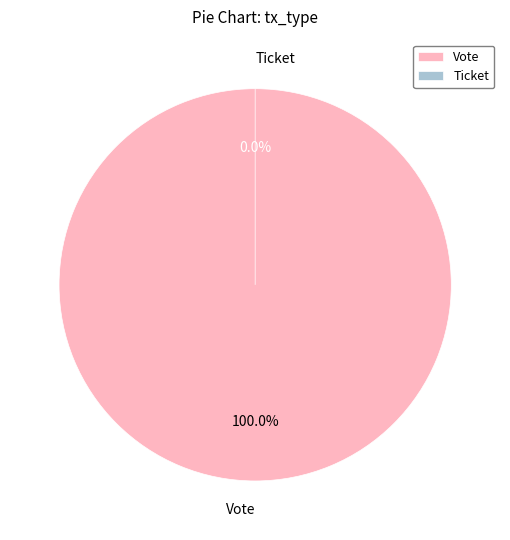

Between Ticket and Vote, which is larger?

Vote